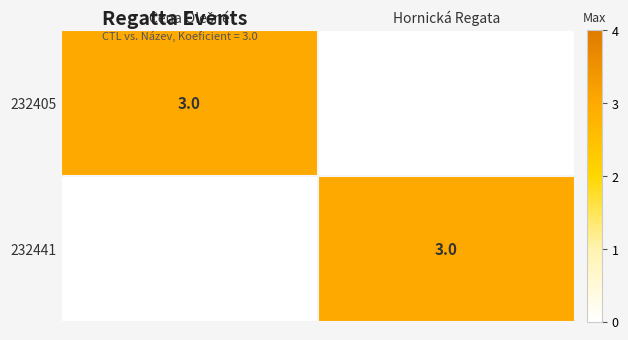

Which category has the highest value across all series?

Cena Olešné